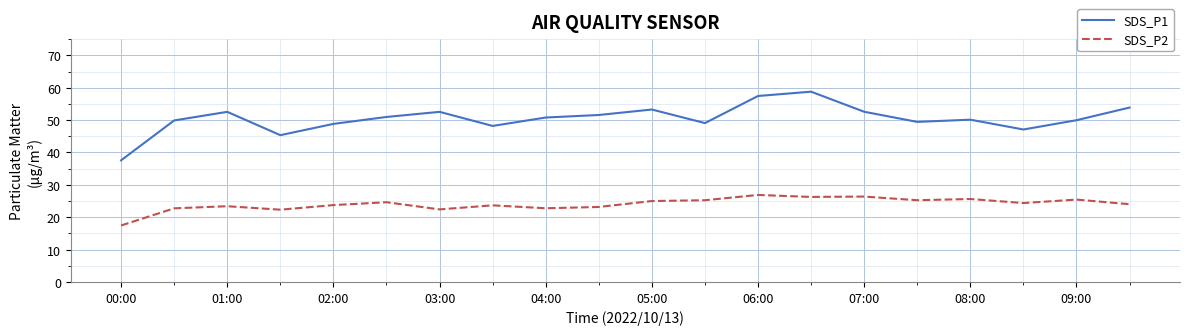

Which series has the largest total across all categories?

SDS_P1